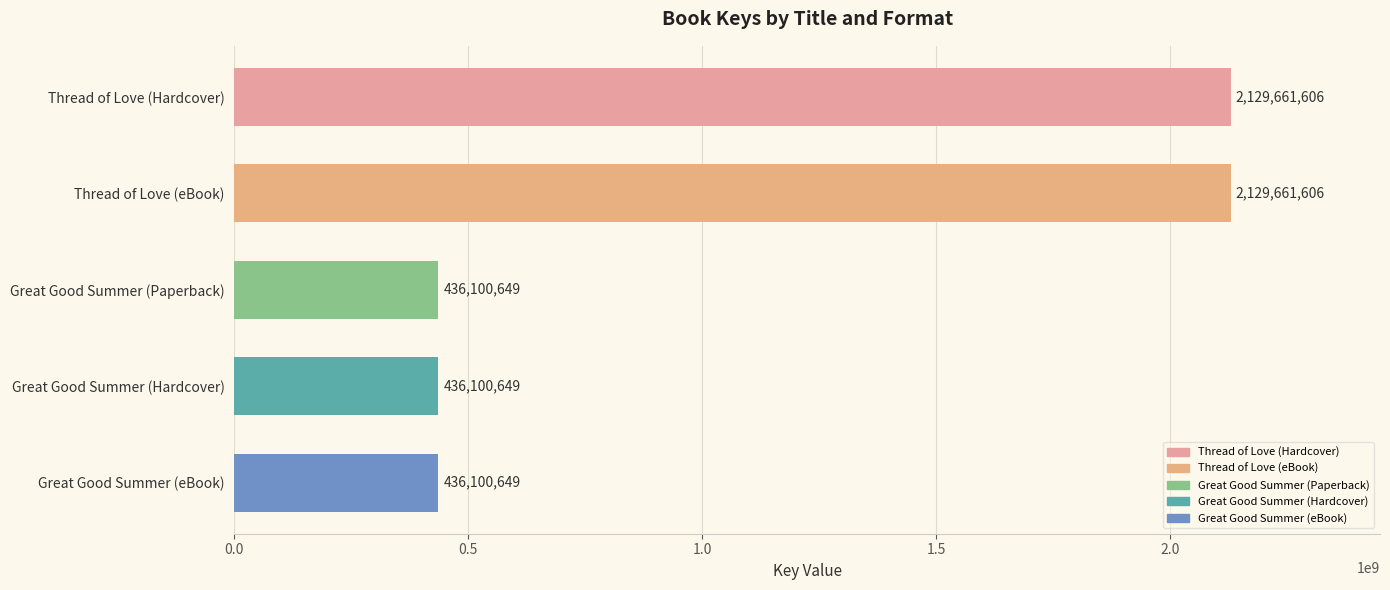

What is the ratio of the value at Great Good Summer (Hardcover) to the value at Great Good Summer (Paperback)?

1.0